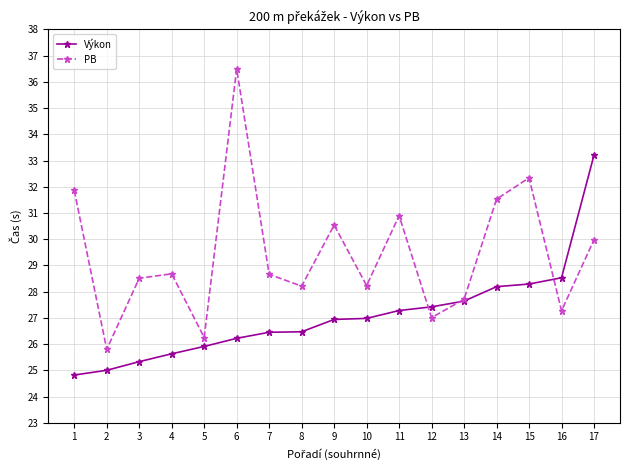

Which series has the widest spread of values?

PB